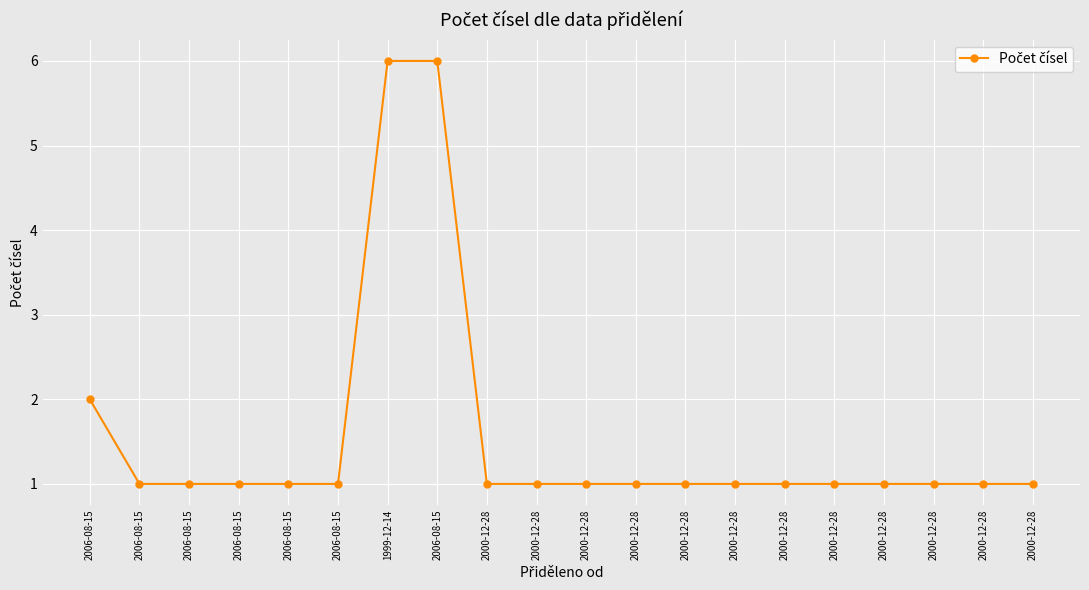

Rank the categories by value from highest to lowest.

1999-12-14, 2006-08-15, 2006-08-15, 2006-08-15, 2006-08-15, 2006-08-15, 2006-08-15, 2006-08-15, 2000-12-28, 2000-12-28, 2000-12-28, 2000-12-28, 2000-12-28, 2000-12-28, 2000-12-28, 2000-12-28, 2000-12-28, 2000-12-28, 2000-12-28, 2000-12-28